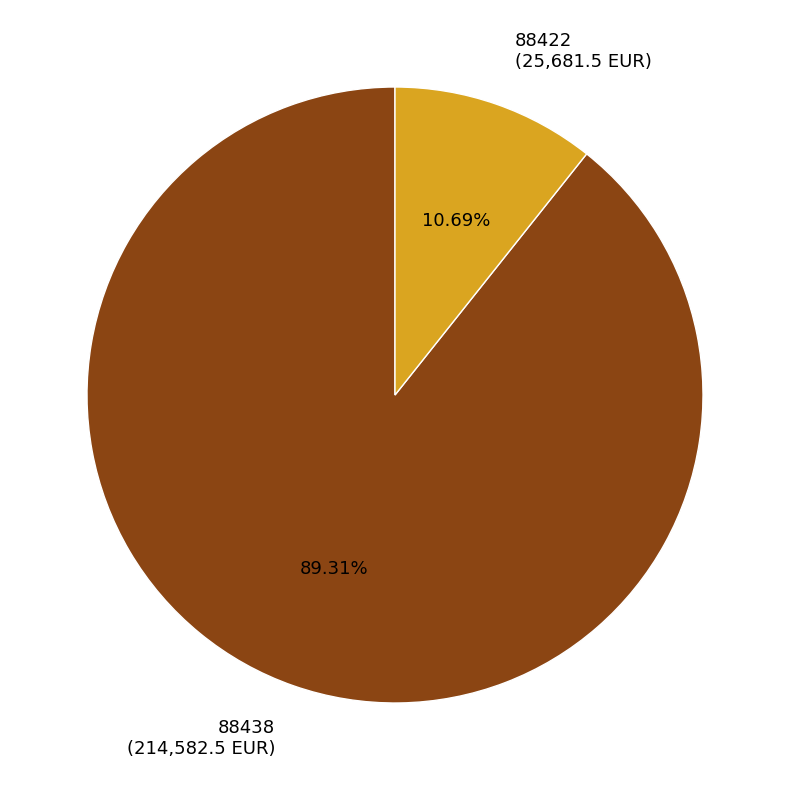

Rank the categories by value from highest to lowest.

88438, 88422